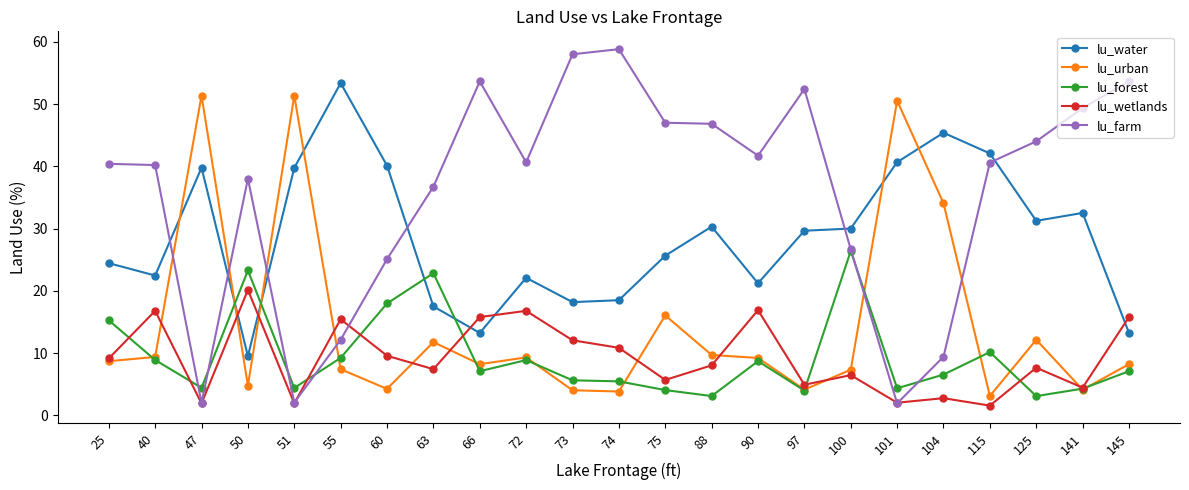

At which label does lu_water first exceed 29?

47